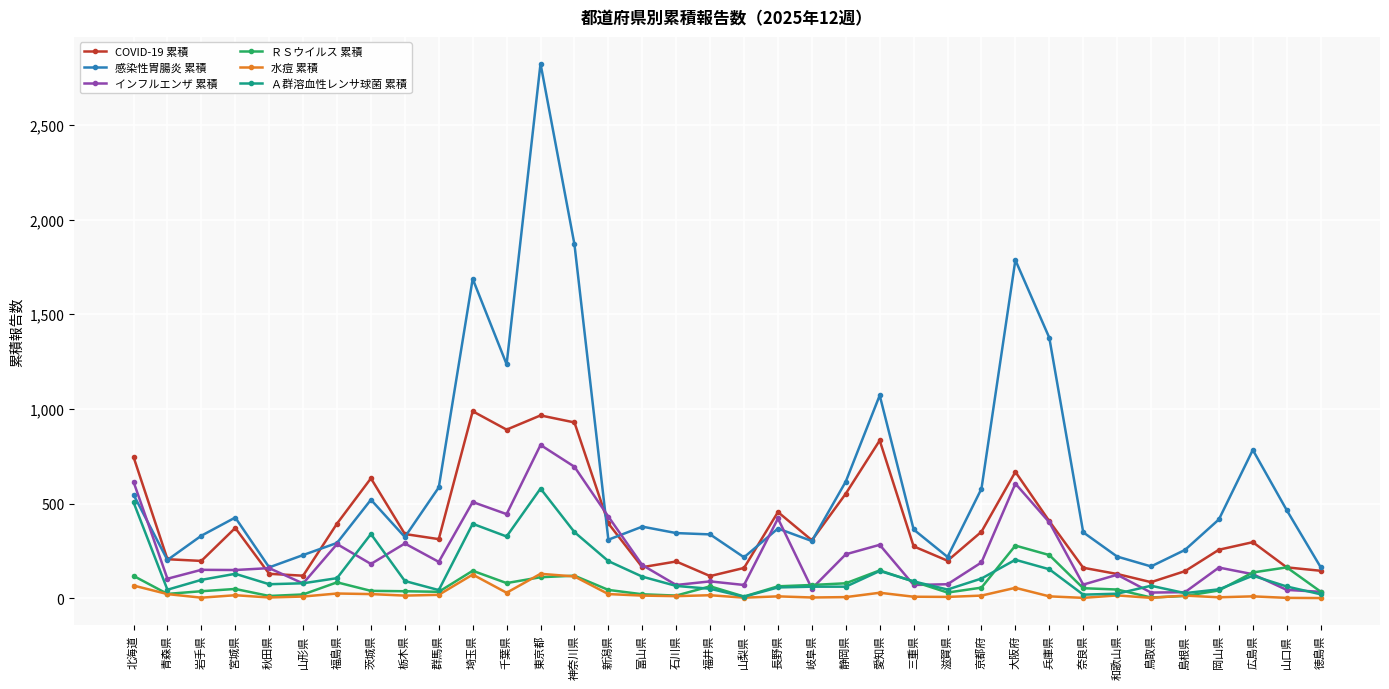

What is the highest value of the ＲＳウイルス 累積 series?

279